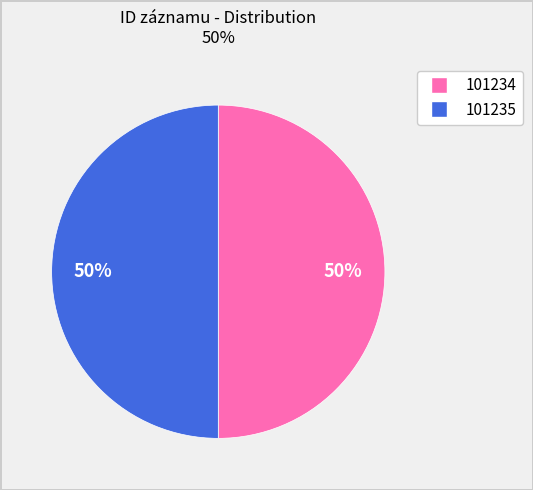

What is the ratio of the value at 101234 to the value at 101235?

1.0